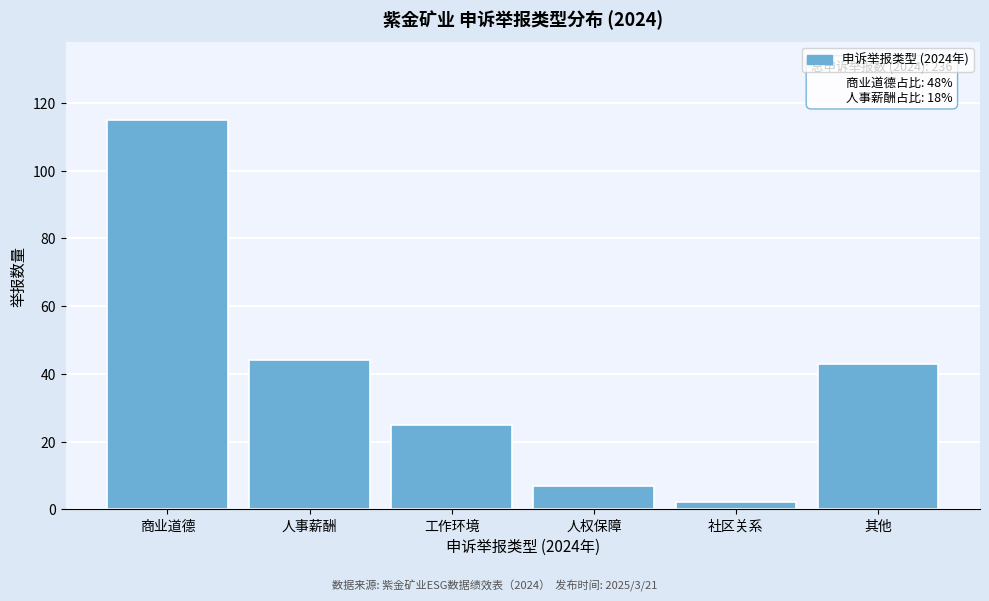

Reading left to right, what are all the values shown in this chart?

商业道德=115	人事薪酬=44	工作环境=25	人权保障=7	社区关系=2	其他=43